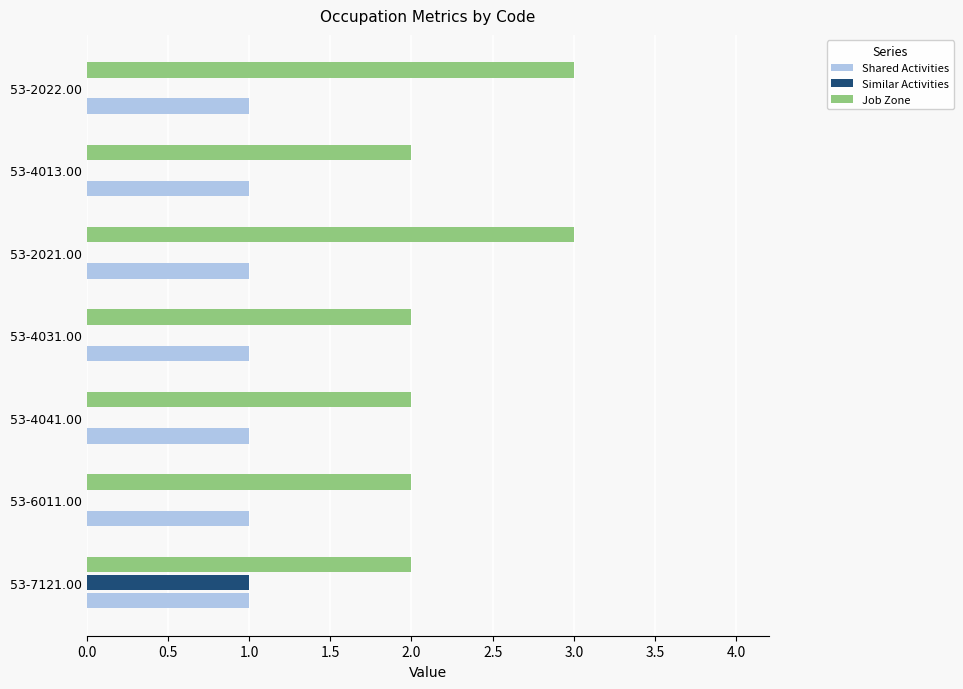

Which series has the largest total across all categories?

Job Zone